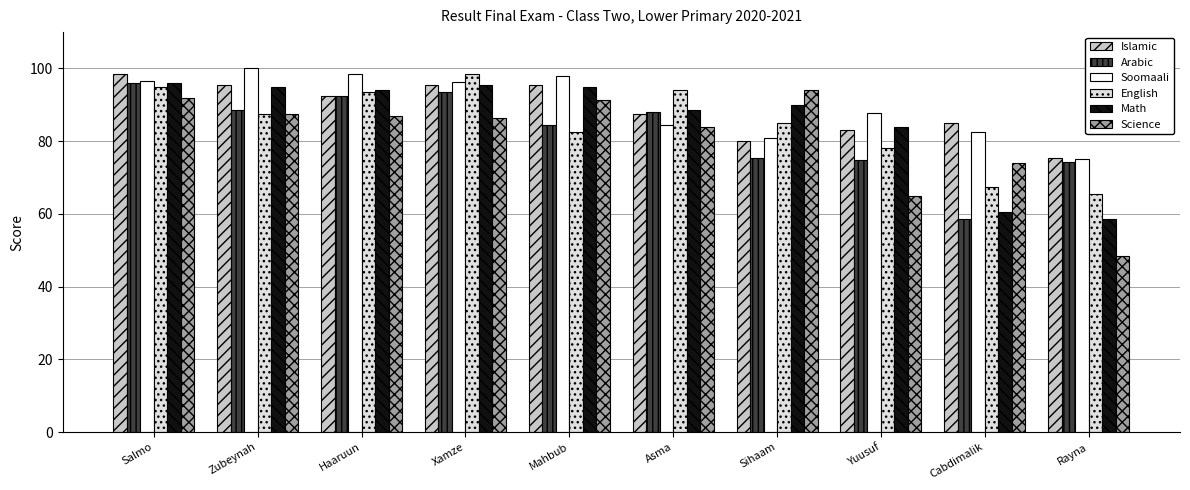

How many bars are there in total?

60